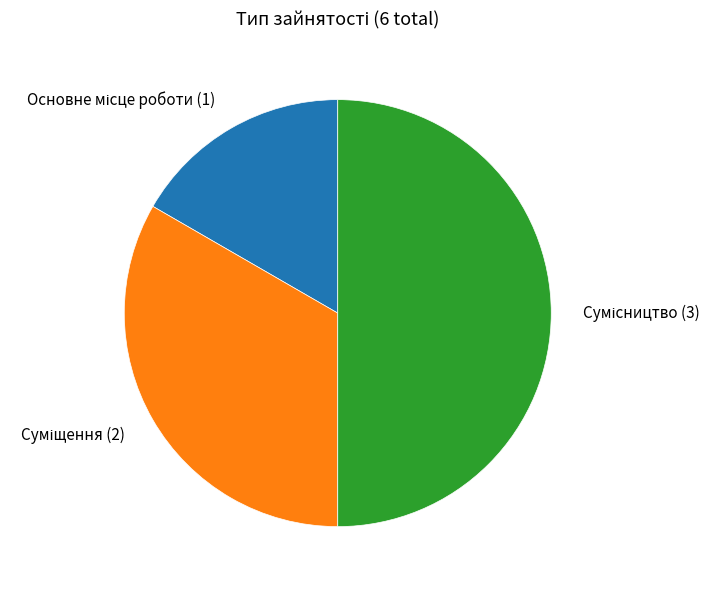

How many segments does this pie chart have?

3